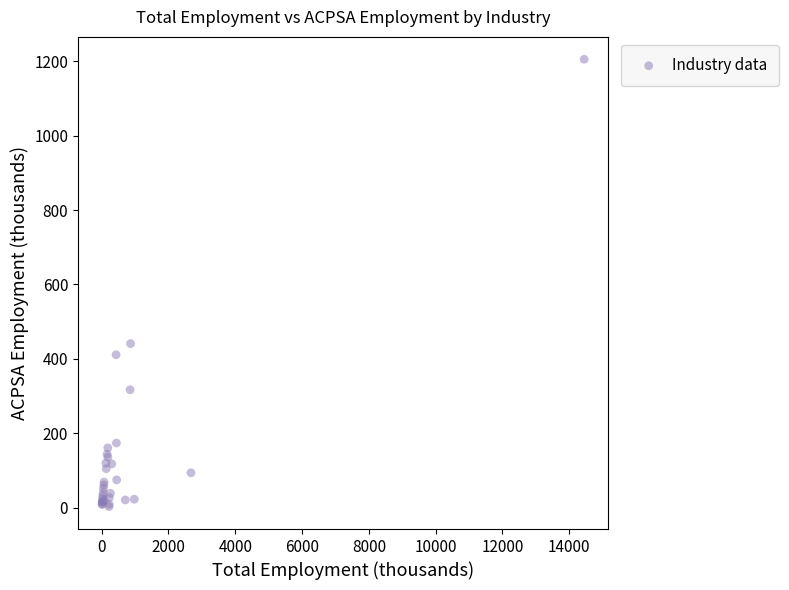

What Y value in the scatter plot is closest to 604?

441